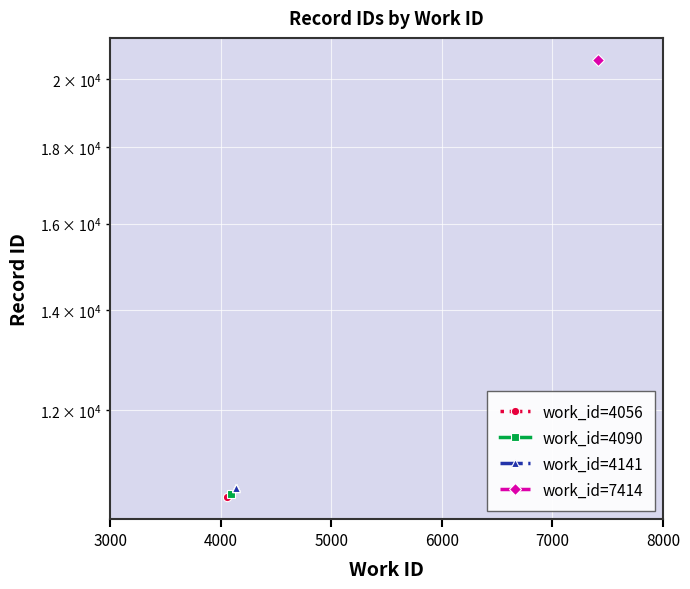

What is the value of the 1st point from the left?

10643